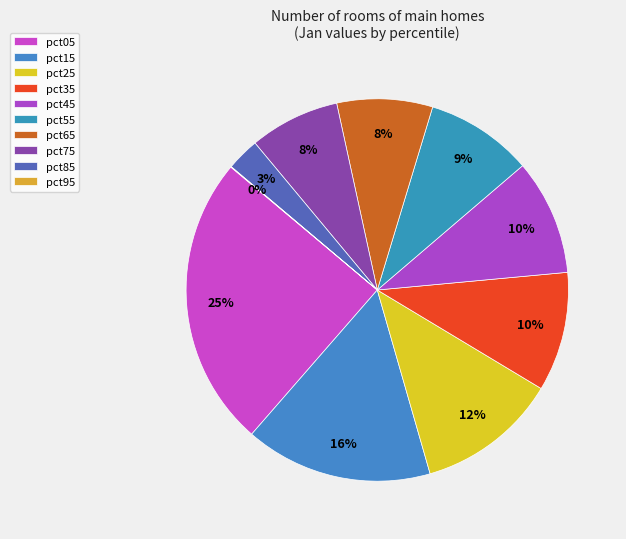

Which has a higher value, pct25 or pct45?

pct25